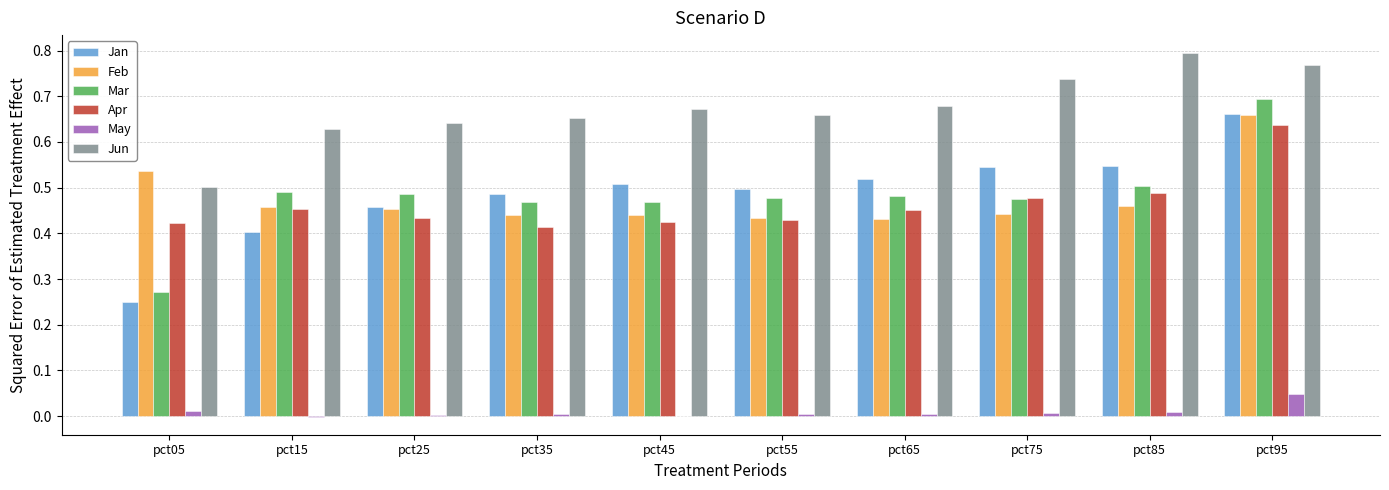

Is it true that Feb equals 0.7 at pct15?

False